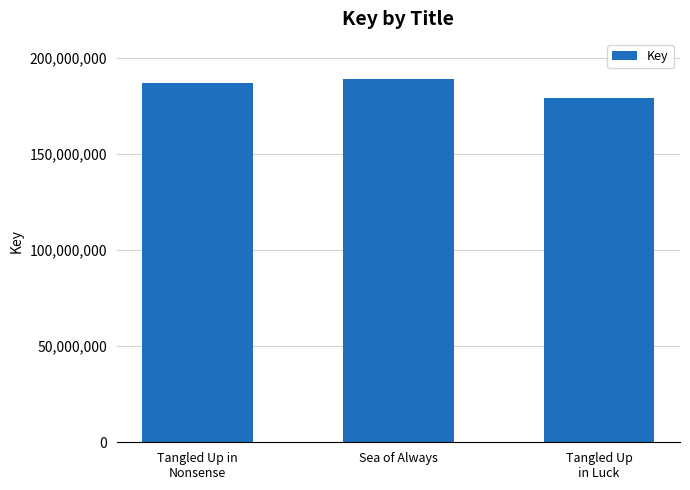

Does the chart contain stacked bars?

No